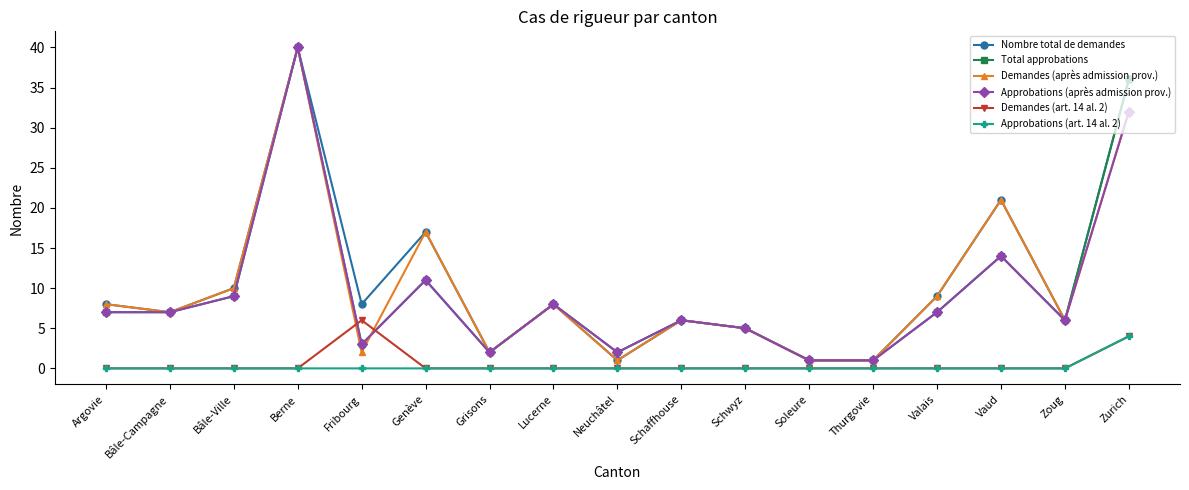

The Demandes (art. 14 al. 2) series shows 0 at Bâle-Ville. True or false?

True